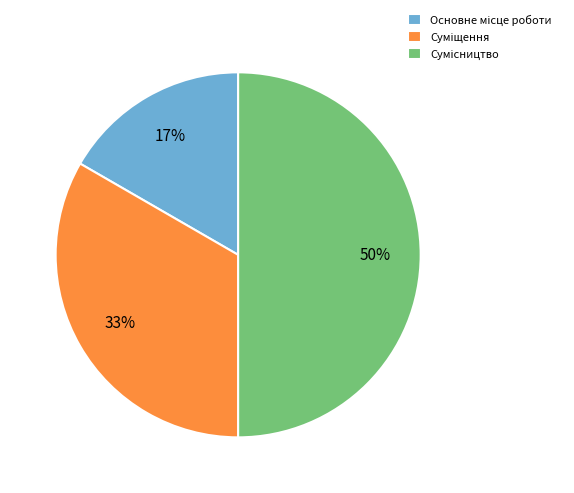

Count the number of slices in the pie.

3